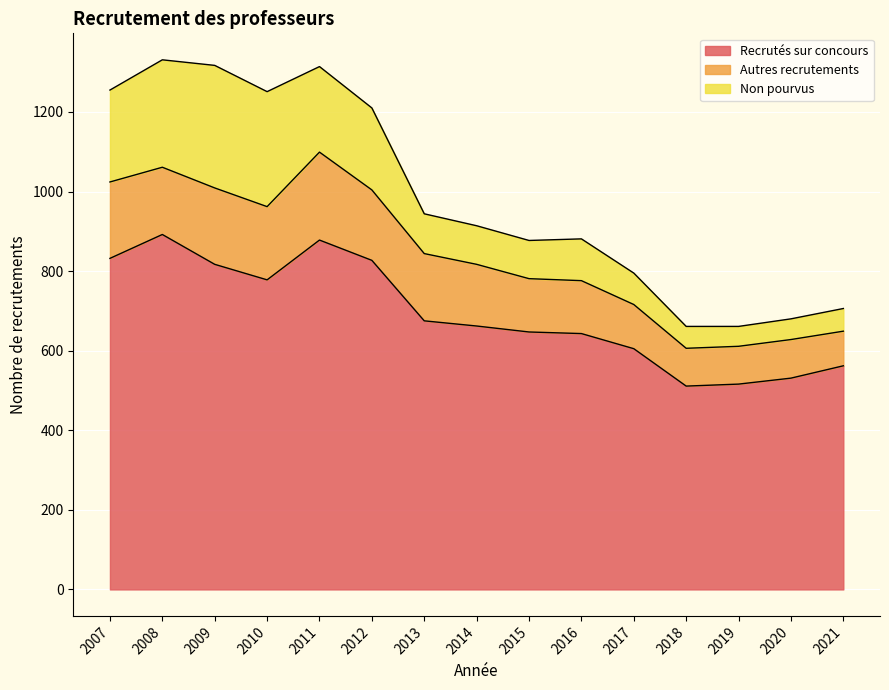

What is the difference between the highest and lowest values at 2019?

466